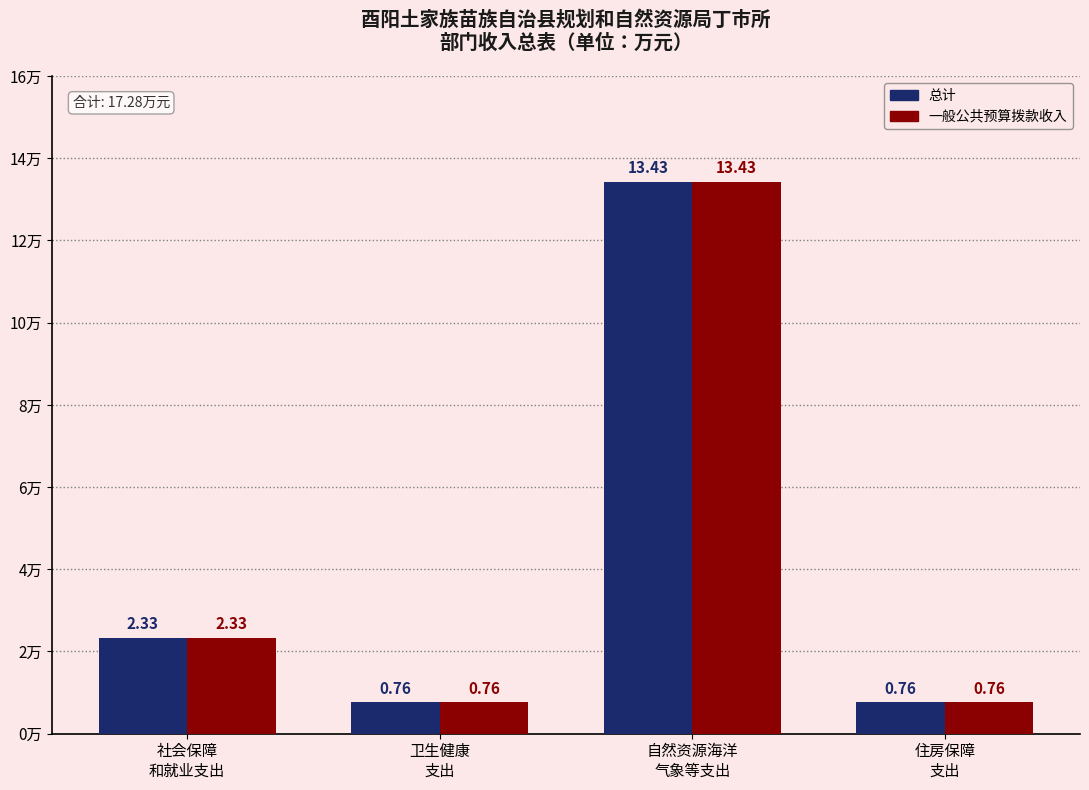

Does the chart contain stacked bars?

No